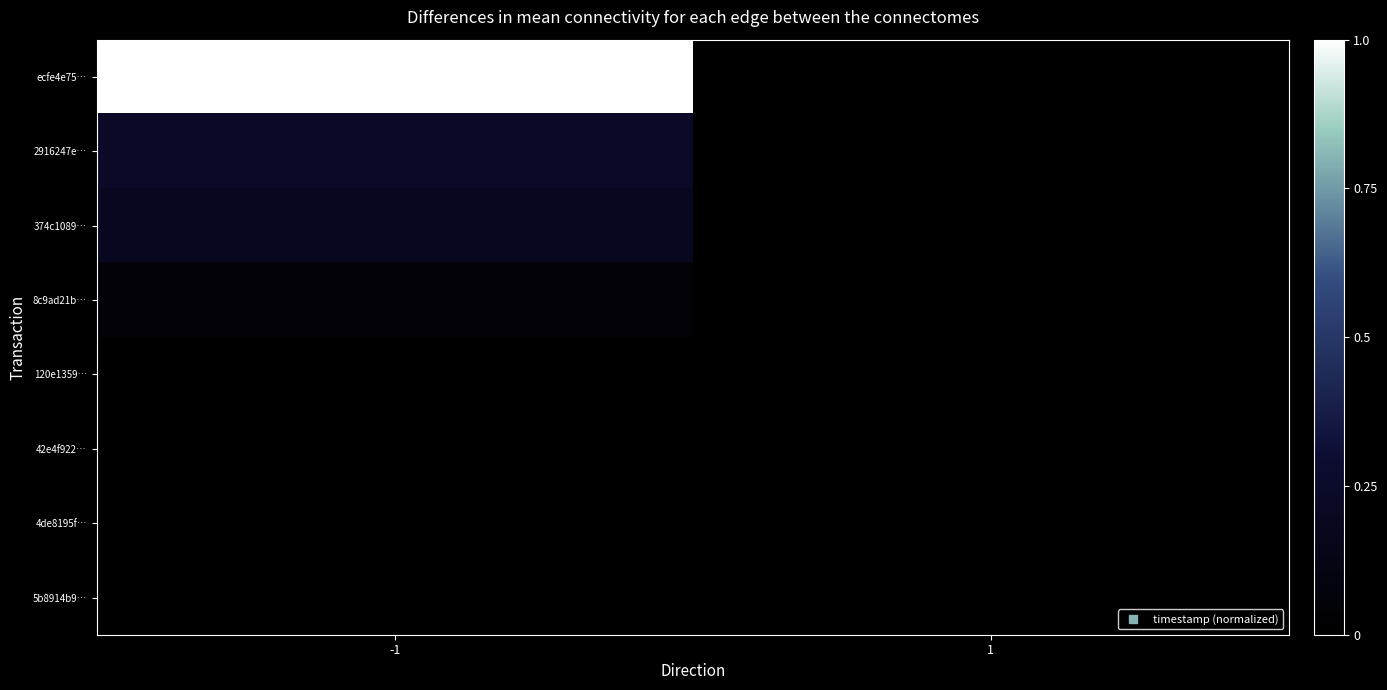

Which category has the highest value across all series?

-1